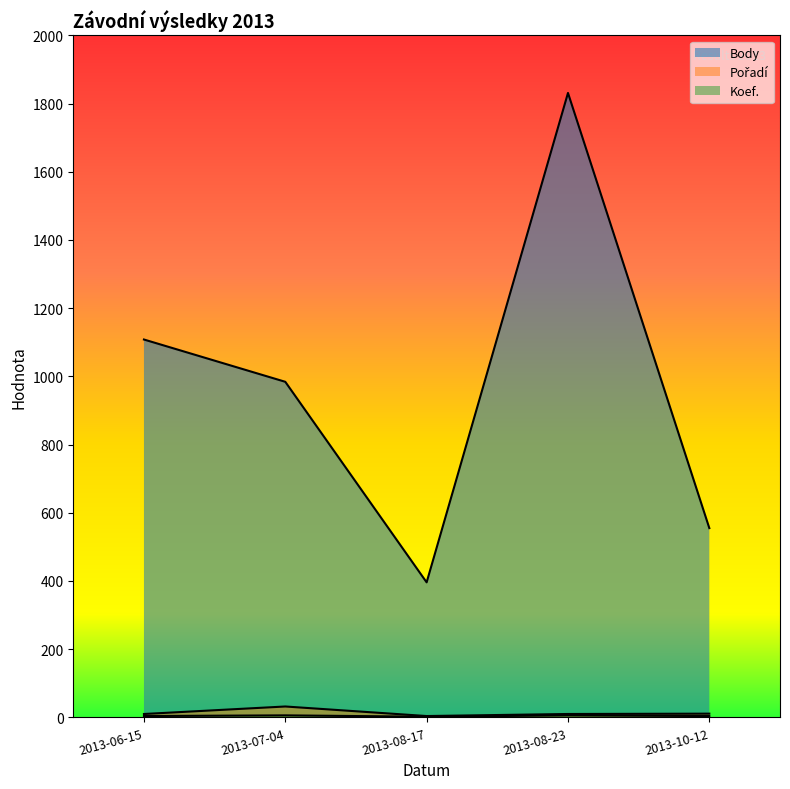

True or false: Pořadí and Koef. cross at least once.

False